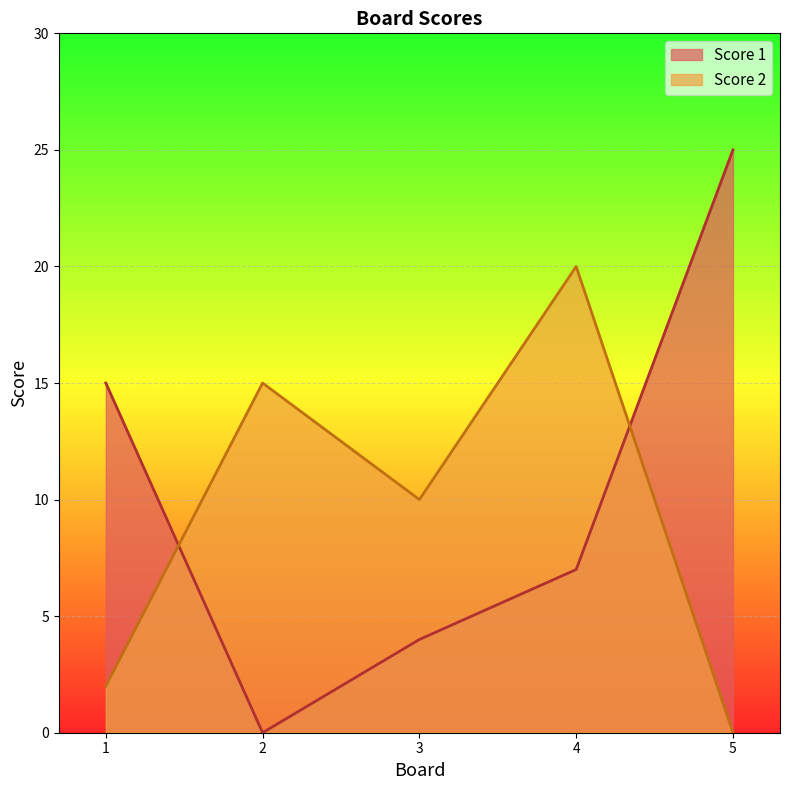

In Score 1, how many points are lower than both neighbors (excluding endpoints)?

1